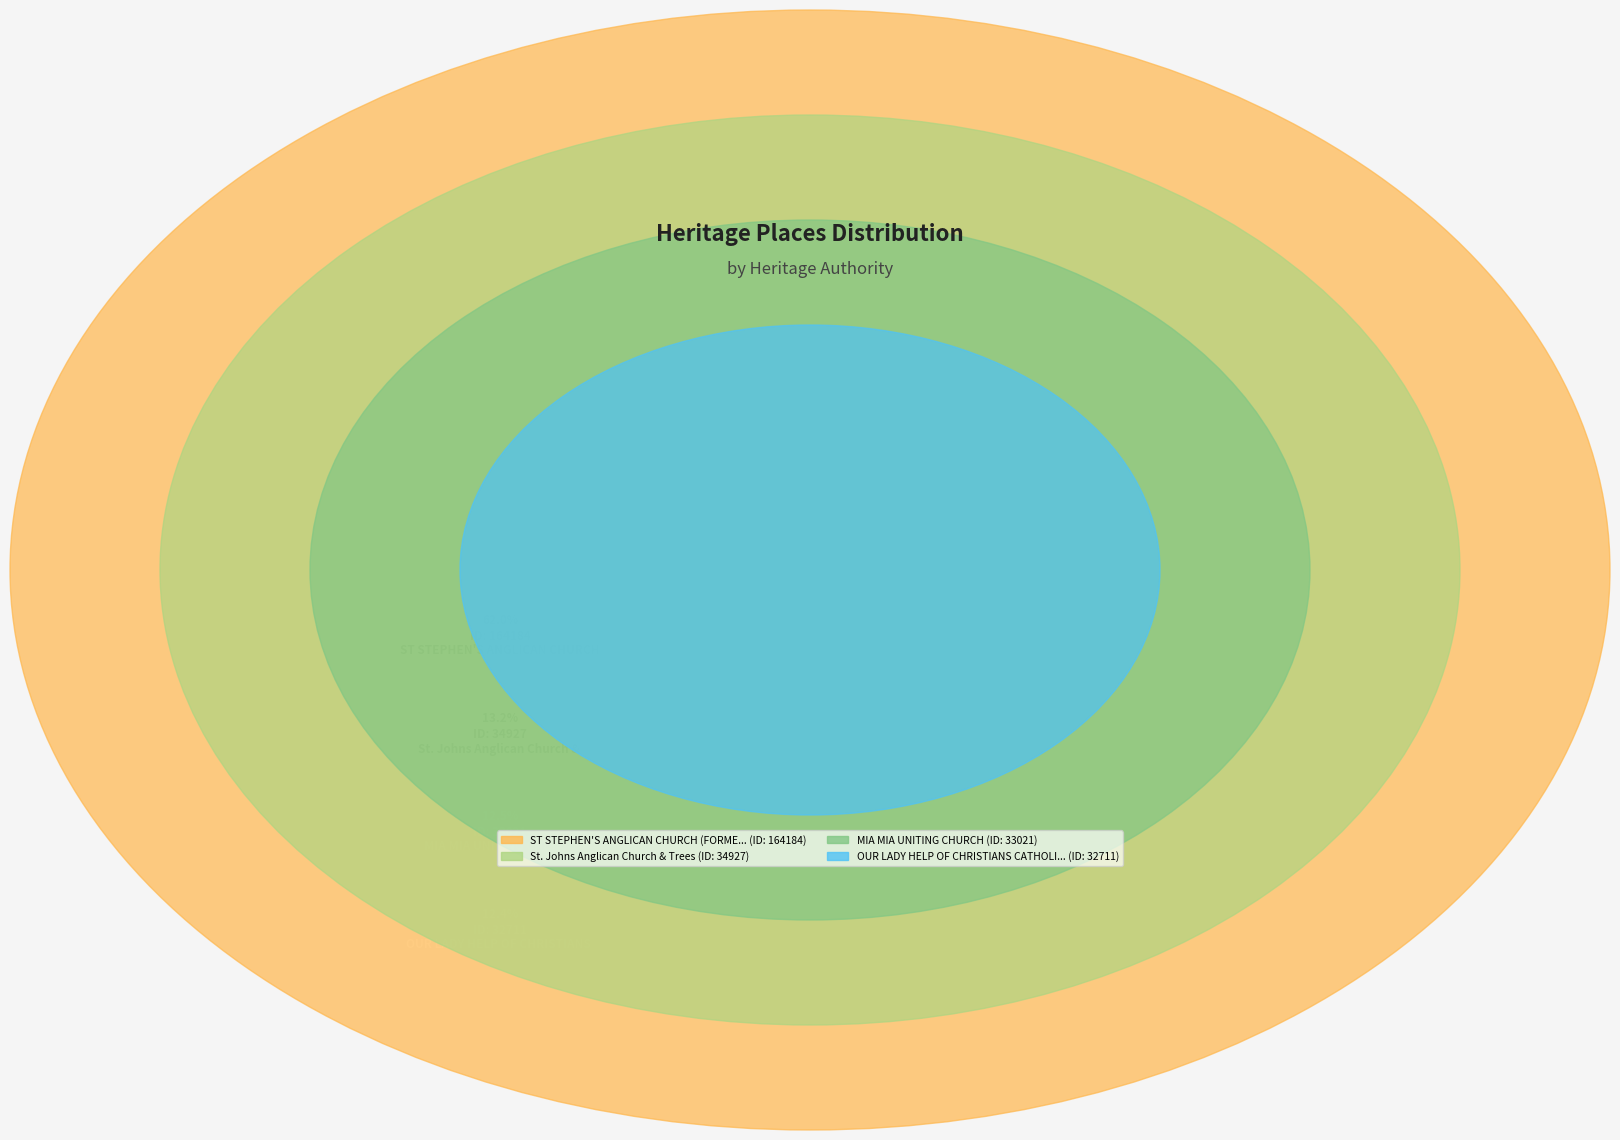

What percentage is NOT represented by ST STEPHEN'S ANGLICAN CHURCH (FORMER)?

38.0%